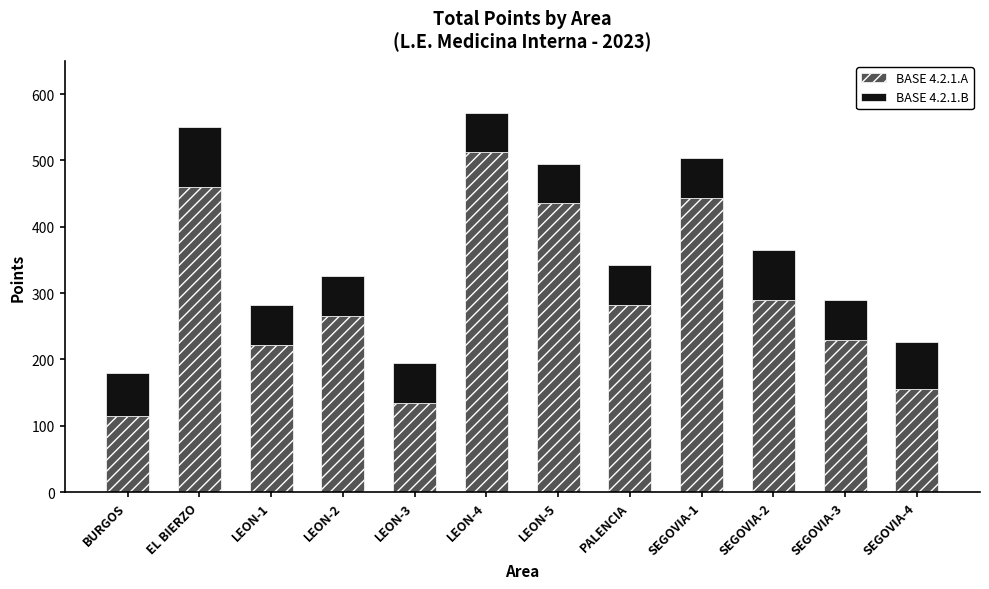

What is the total value across all series at LEON-5?

495